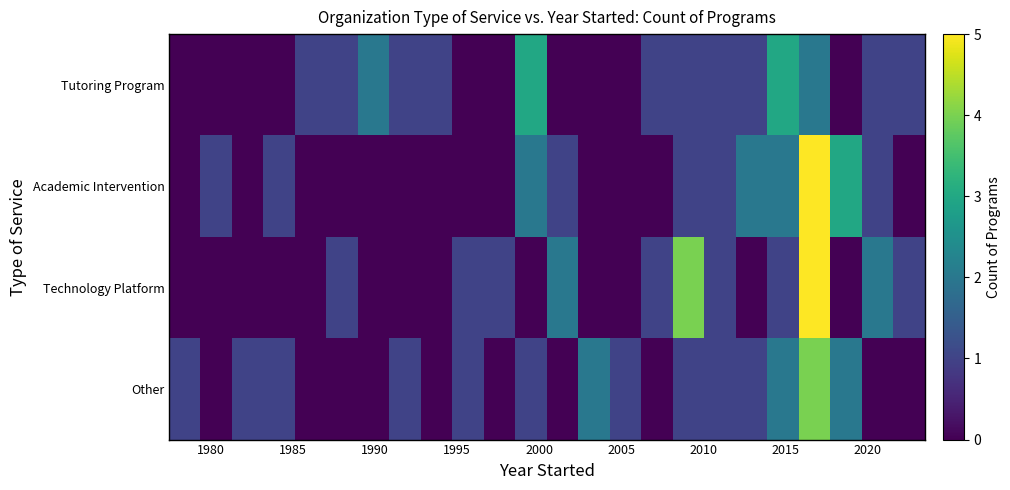

Count the number of data series in this chart.

4